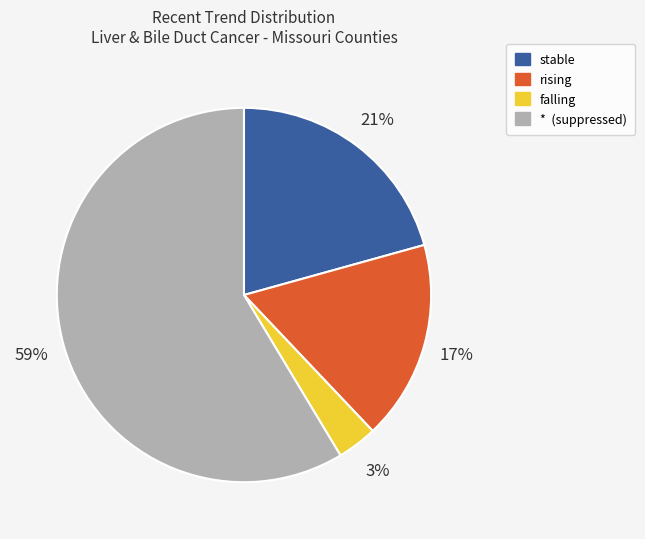

To the nearest percent, what percentage of the pie is rising?

17%